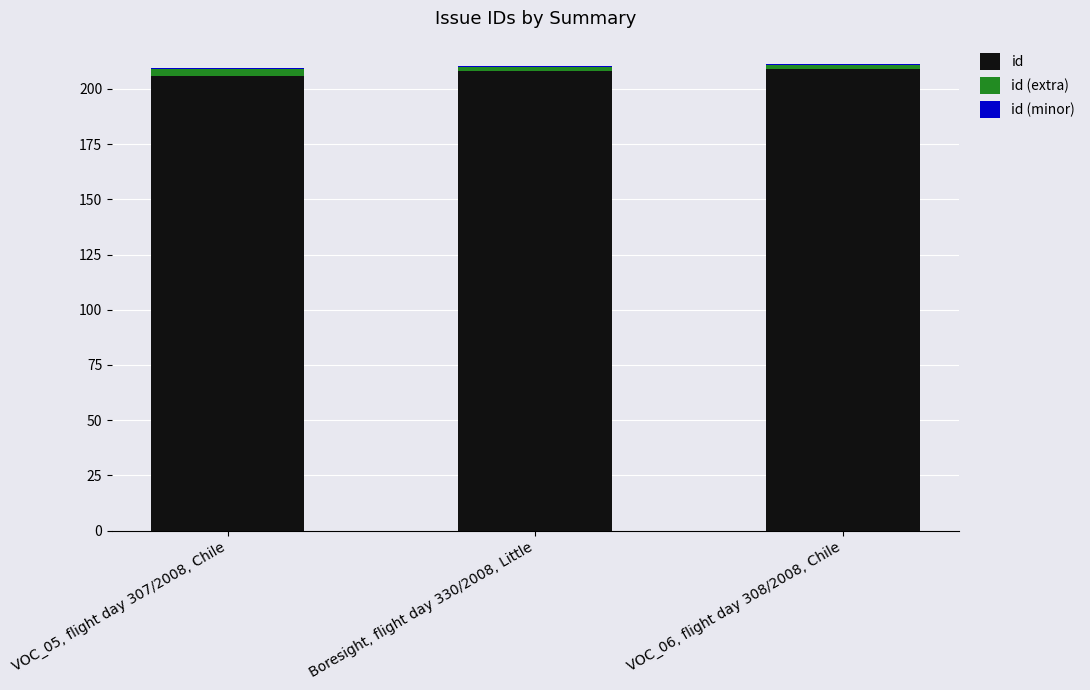

Count the number of categories in the chart.

3